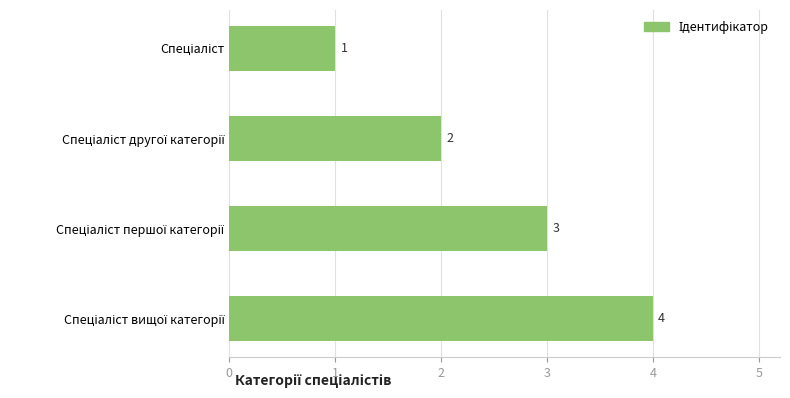

What is the greatest value displayed?

4